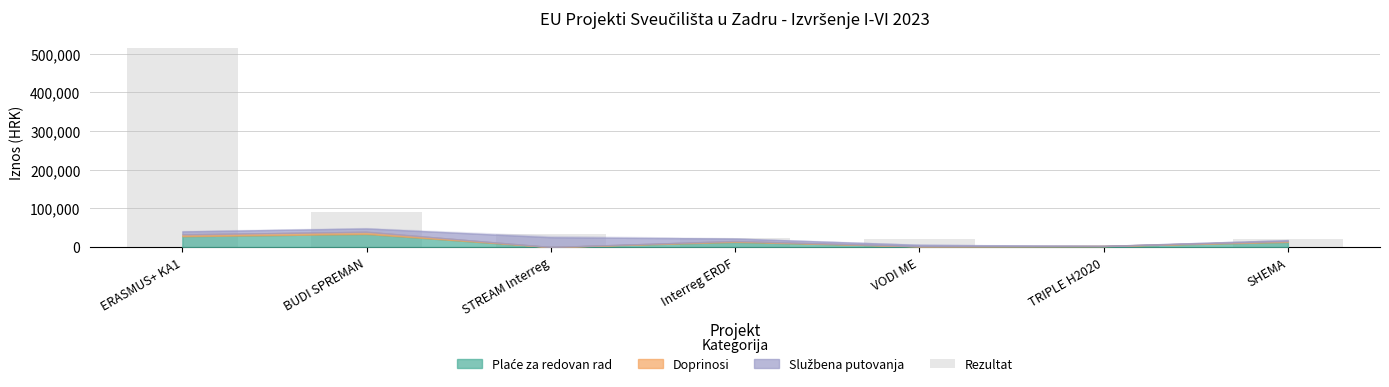

What is the sum of all values?

710244